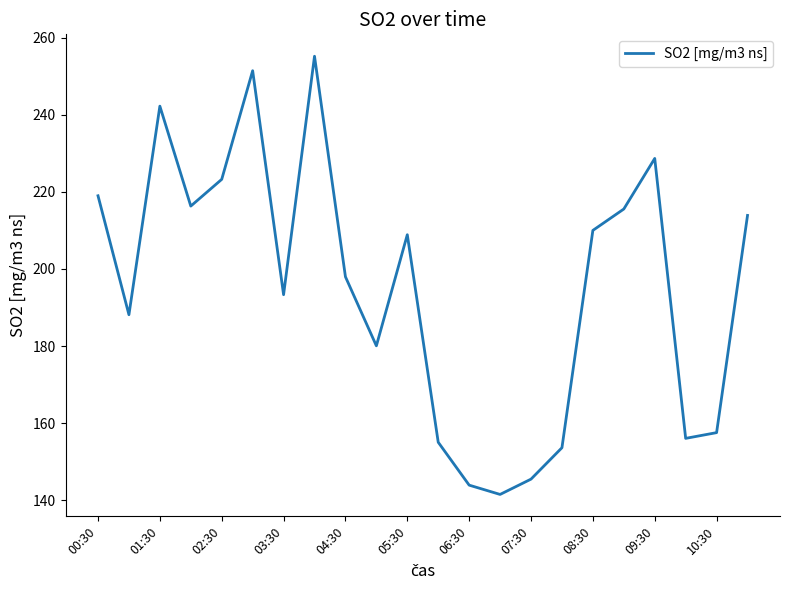

What is the difference between the maximum and minimum values?

113.8